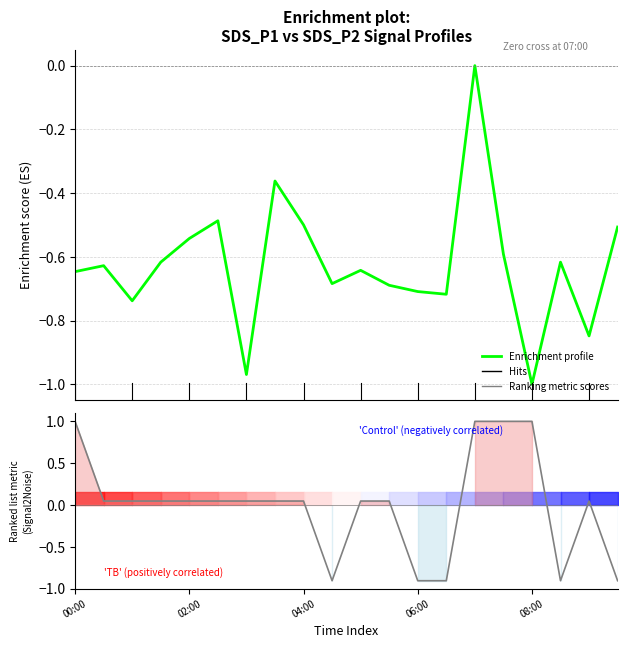

How many values in Ranking metric scores are above zero?

15